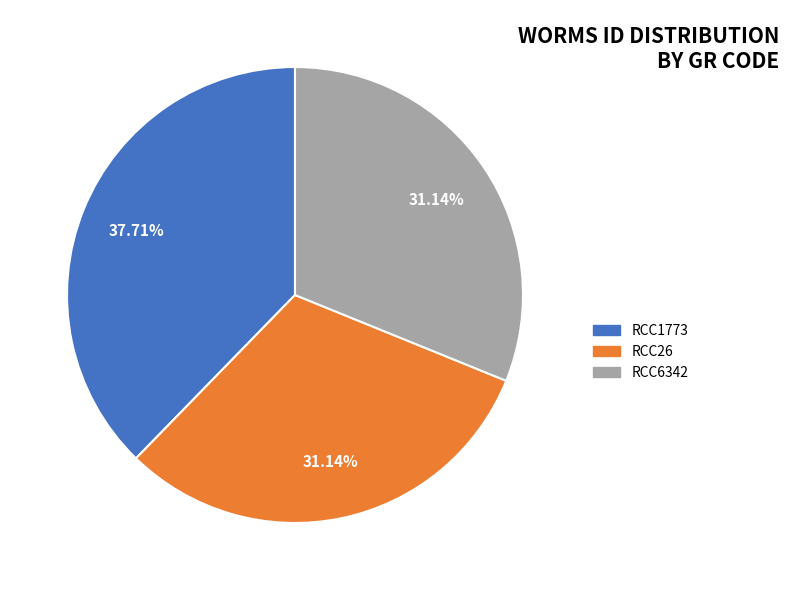

Count the number of slices in the pie.

3